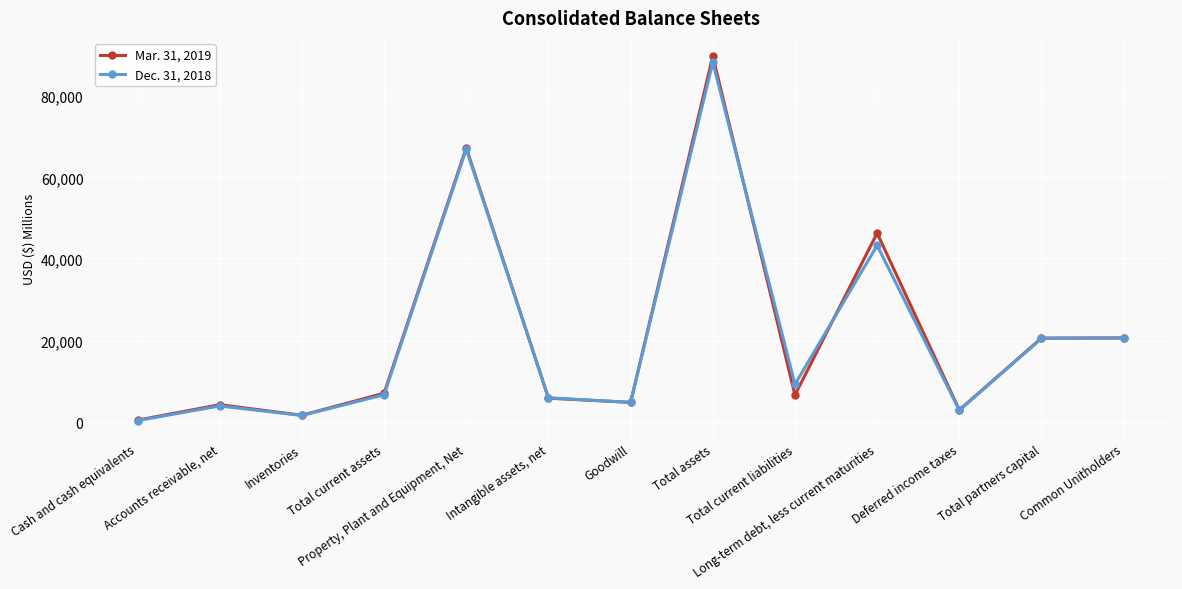

Which series has the widest spread of values?

Mar. 31, 2019